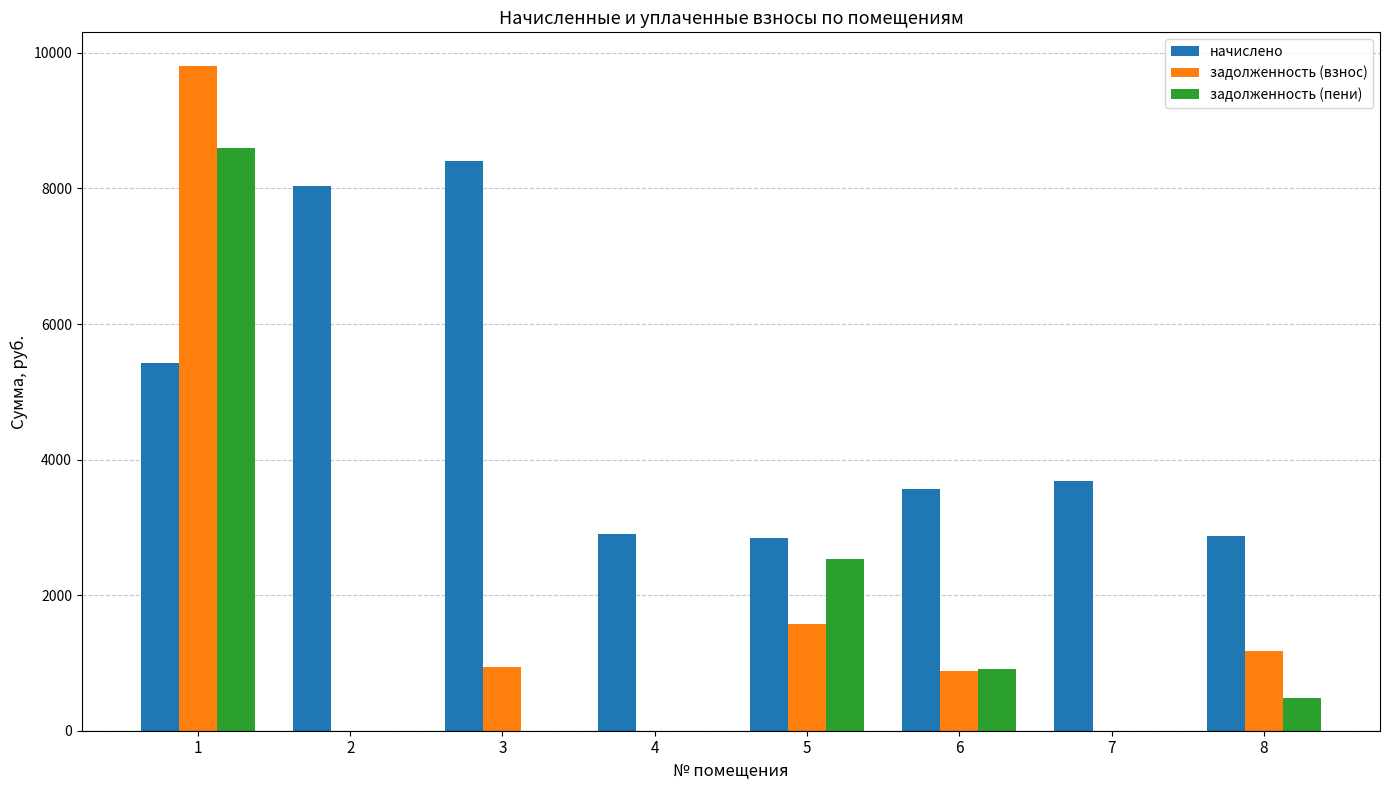

Is the value of начислено at 6 greater than the value of задолженность (пени) at 6?

Yes